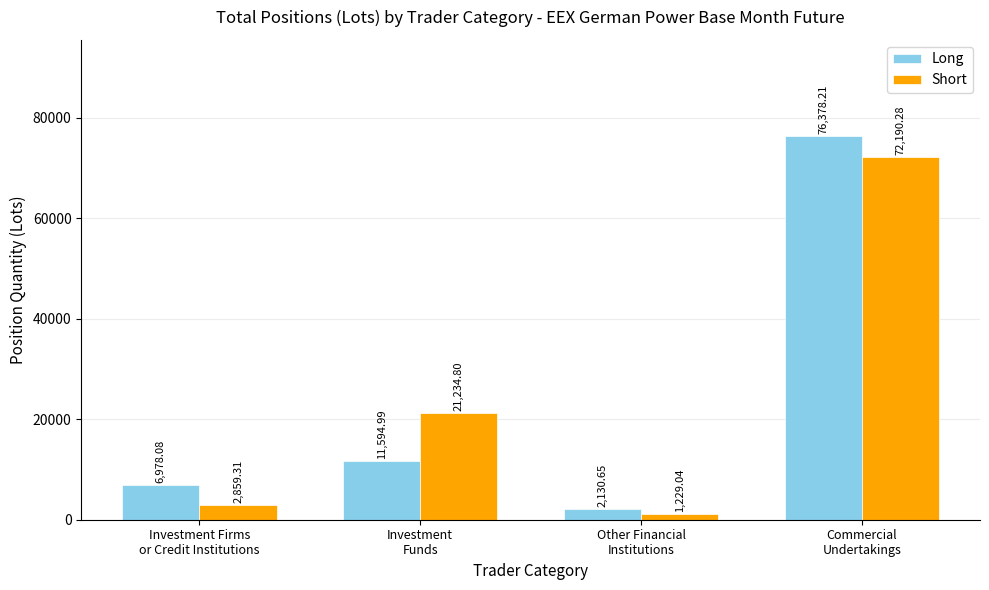

What is the label of the 3rd bar from the left?

Other Financial
Institutions